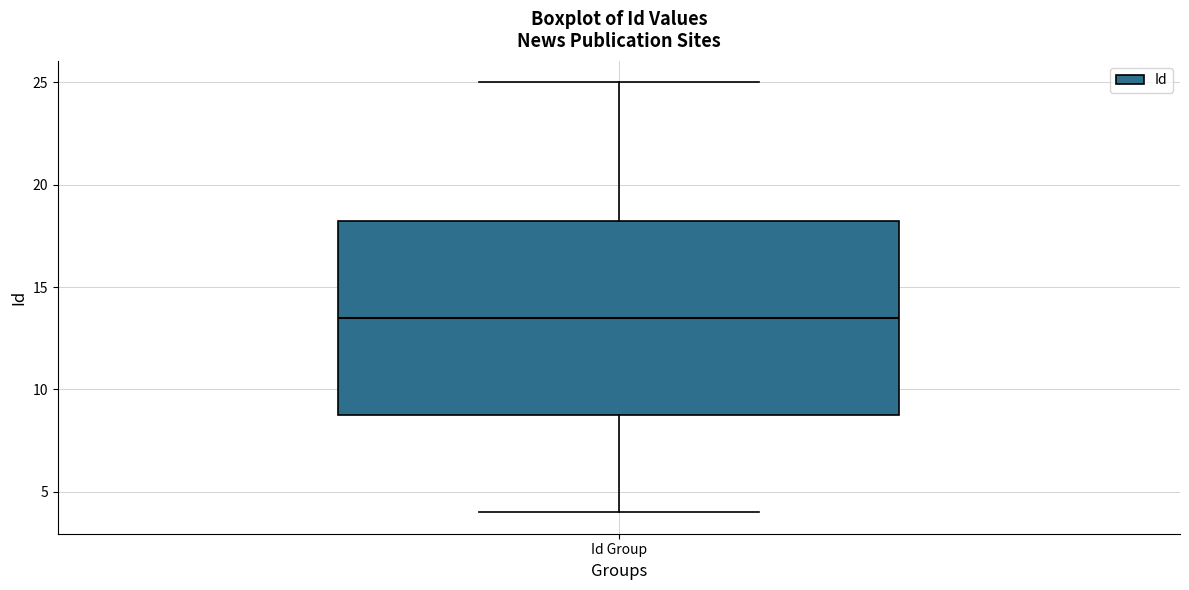

Read this box plot against the y-axis: the position of the median line, the range covered by the box, and the ends of both whiskers. The values are not printed on the chart, so give them approximately, as read against the axis.

median 13.5, box 9.0 to 18.5, whiskers 4.0 to 25.0